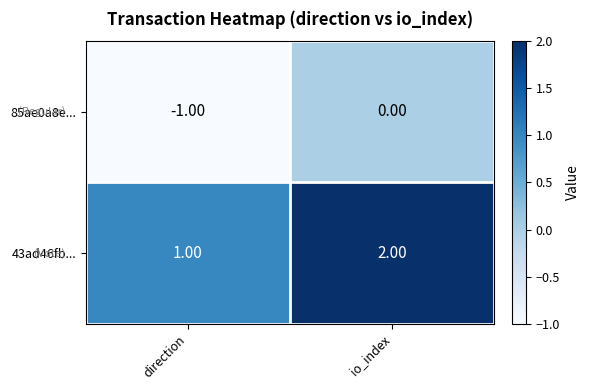

At which category does the chart reach its peak across all series?

io_index